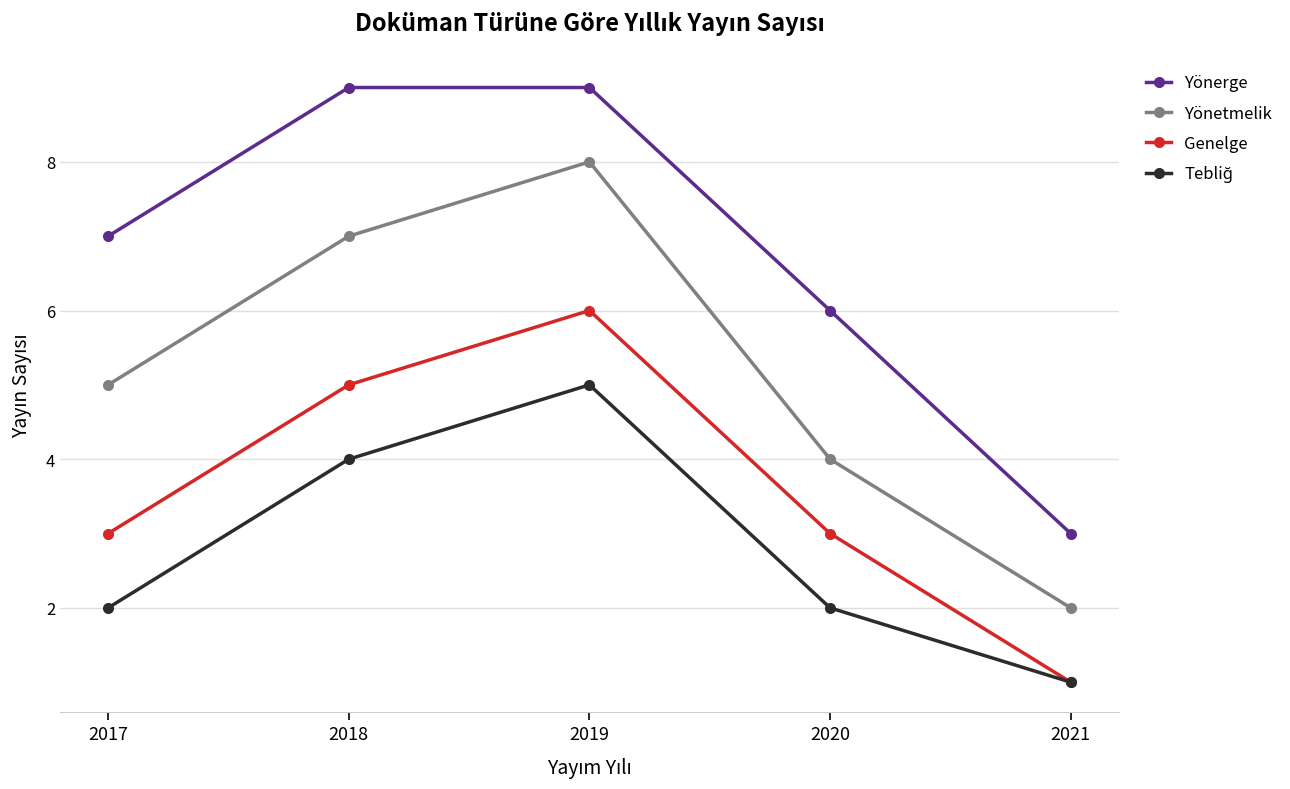

How many data points in Yönetmelik are less than 5?

2